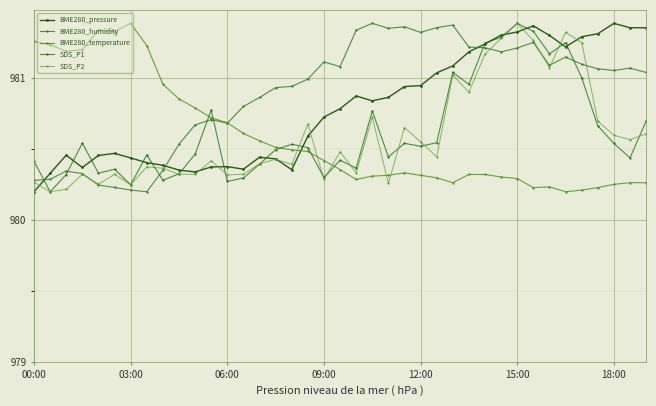

What is the average value of the BME280_pressure series?

980.8